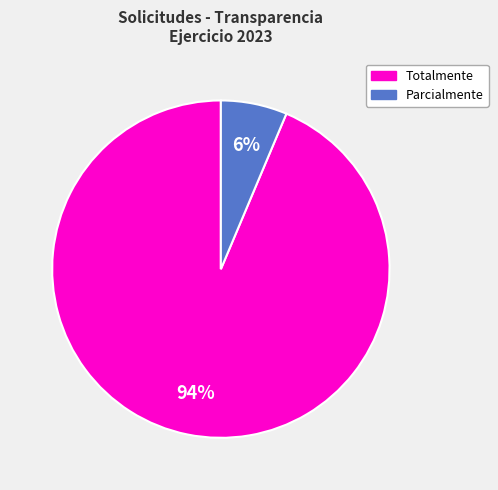

Which category accounts for the majority?

Totalmente